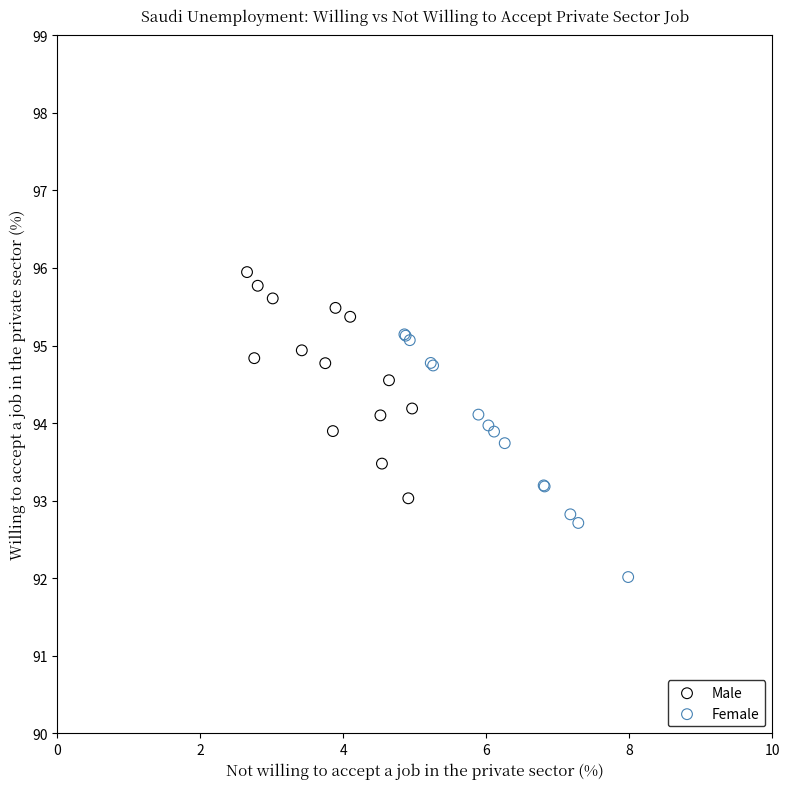

Which series has the largest Y range (max minus min)?

Female